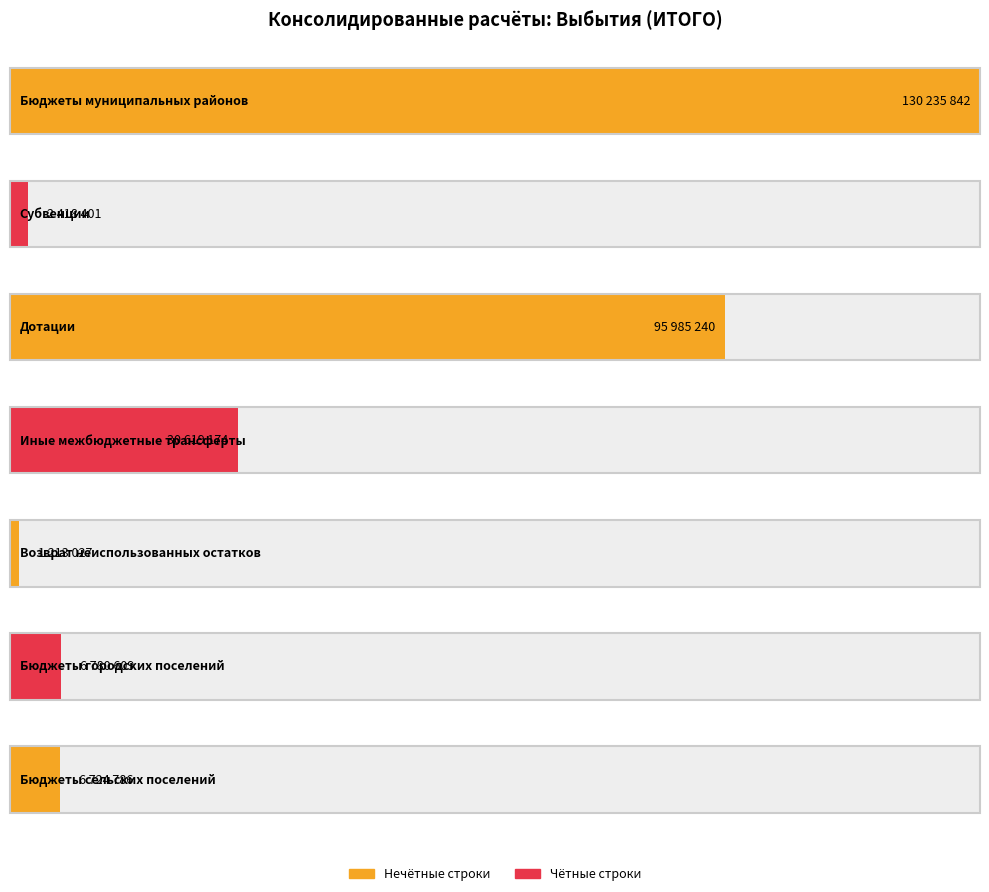

What is the difference between the values at Бюджеты сельских поселений and Иные межбюджетные трансферты?

23894388.0